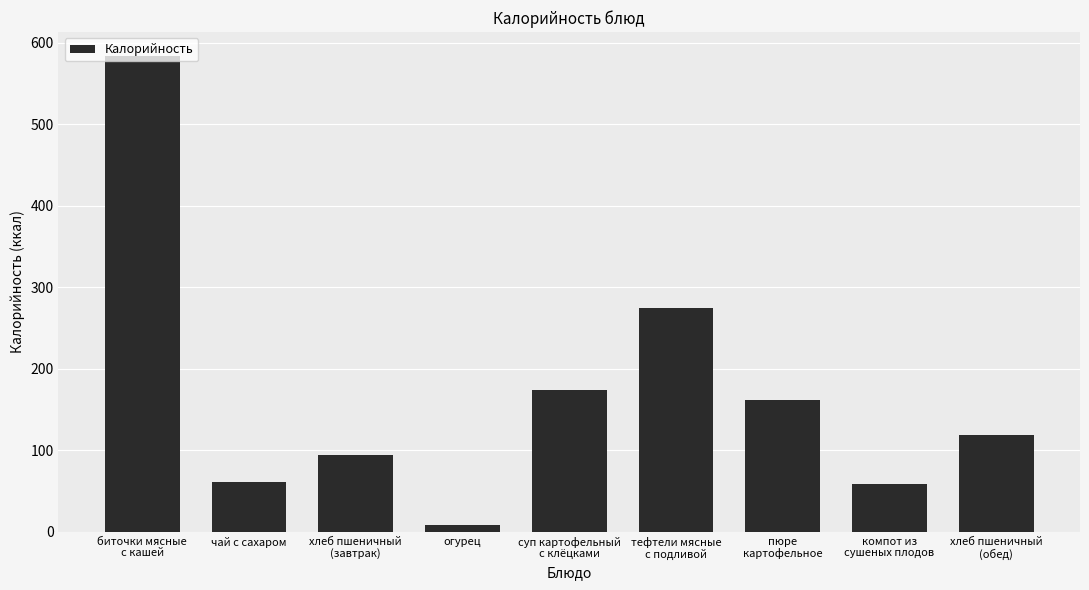

The value at хлеб пшеничный
(обед) is 118.4. True or false?

True